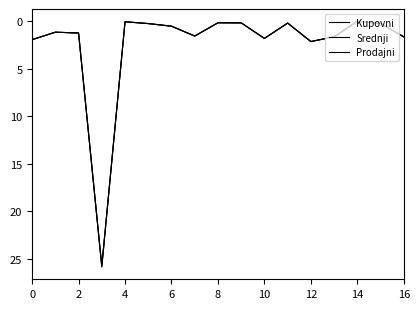

Reading left to right, what are all the values shown in this chart?

Kupovni: 2.0	1.2	1.3	25.8	0.1	0.3	0.5	1.6	0.2	0.2	1.8	0.2	2.1	1.6	0.0	0.2	1.7
Srednji: 2.0	1.2	1.3	25.8	0.1	0.3	0.5	1.6	0.2	0.2	1.8	0.2	2.2	1.7	0.0	0.2	1.7
Prodajni: 2.0	1.2	1.3	25.9	0.1	0.3	0.5	1.6	0.2	0.2	1.8	0.2	2.2	1.7	0.0	0.2	1.7